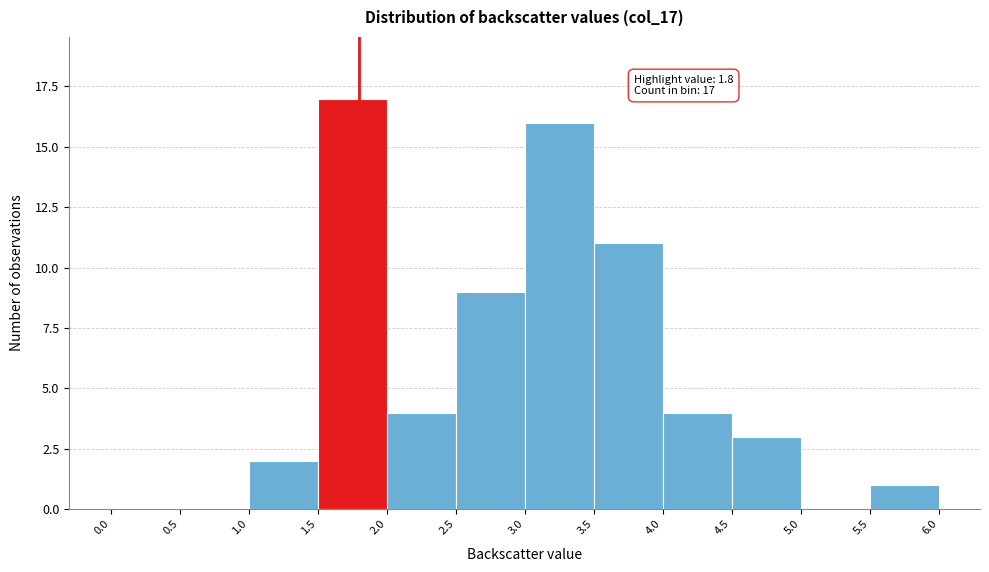

Which range on the x-axis has the tallest bar?

1.5 to 2.0